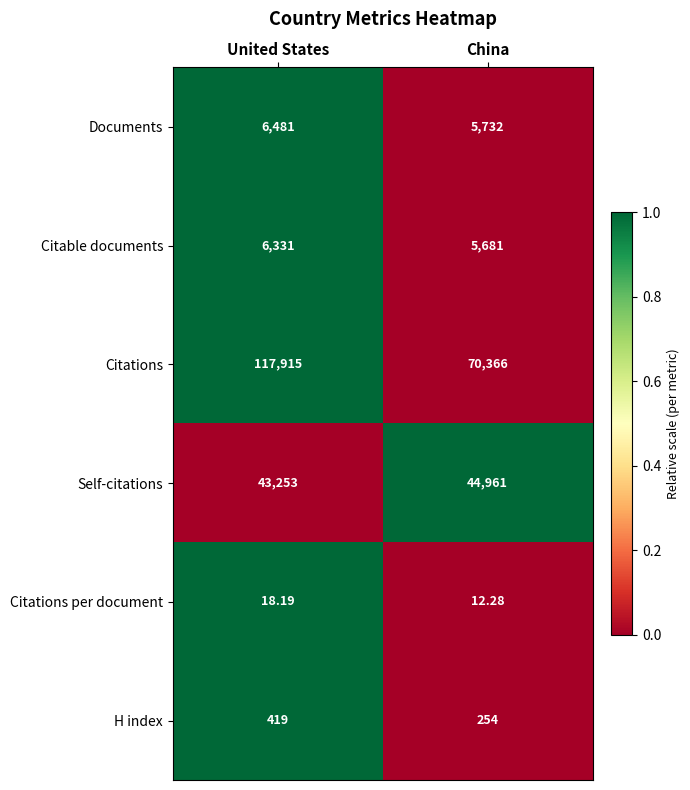

At which category is the sum across all series the highest?

United States